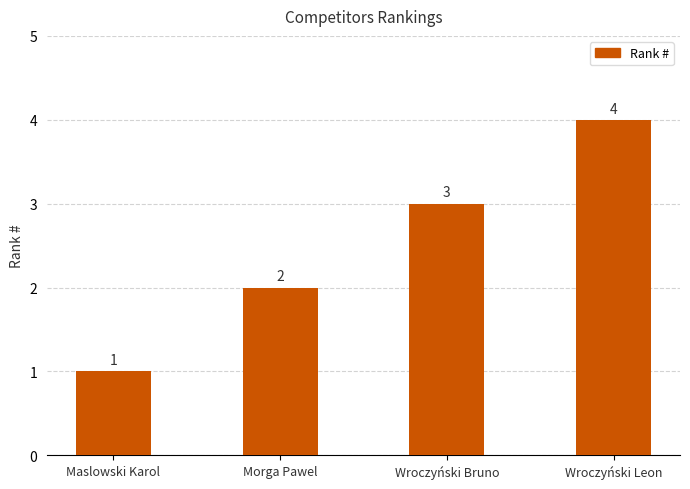

How many data points does each series have?

4